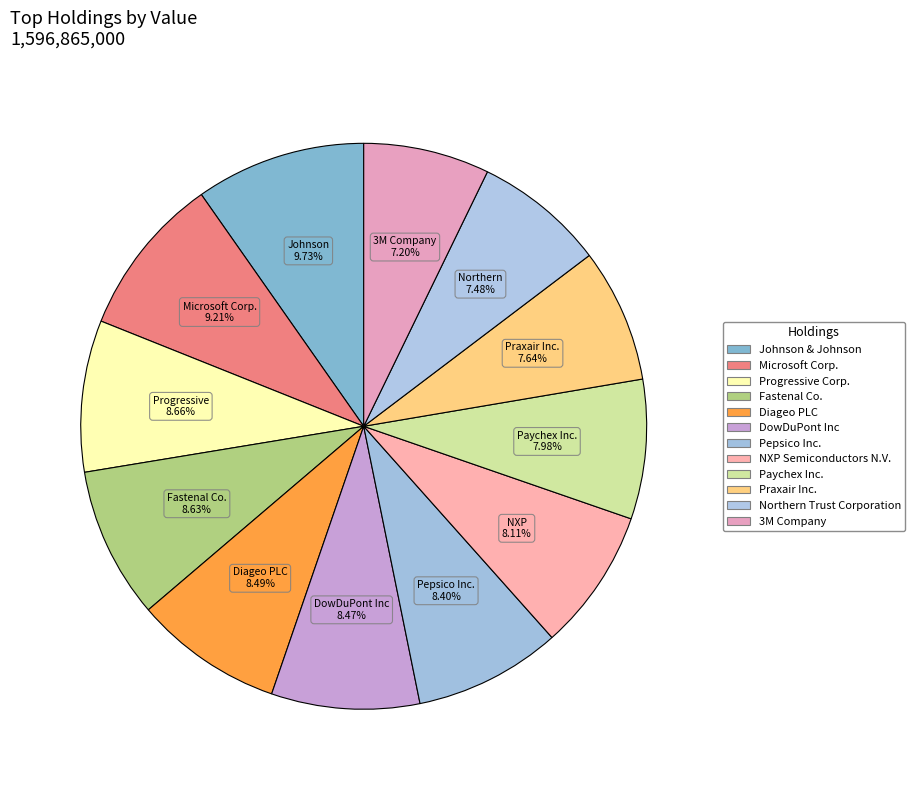

Does Microsoft Corp. account for over 50% of the chart?

No